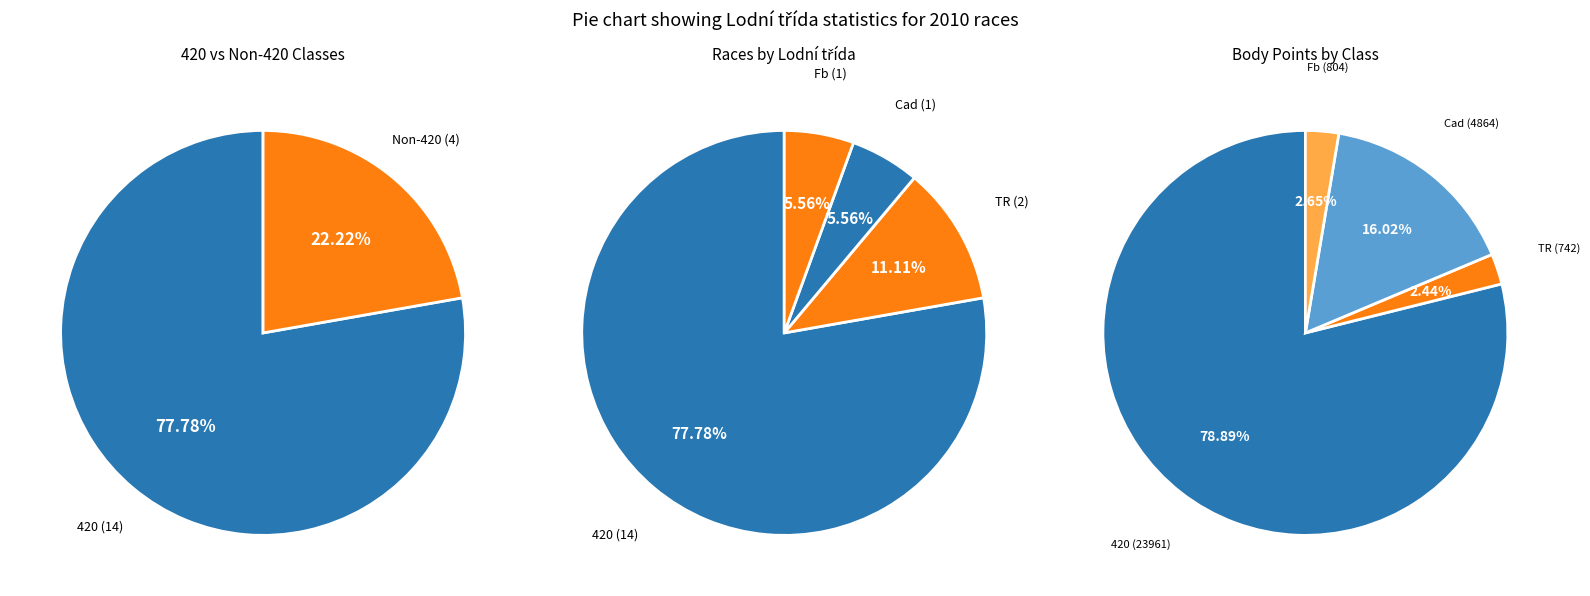

To the nearest percent, what is the difference between the 420 and Cad slice percentages?

72%